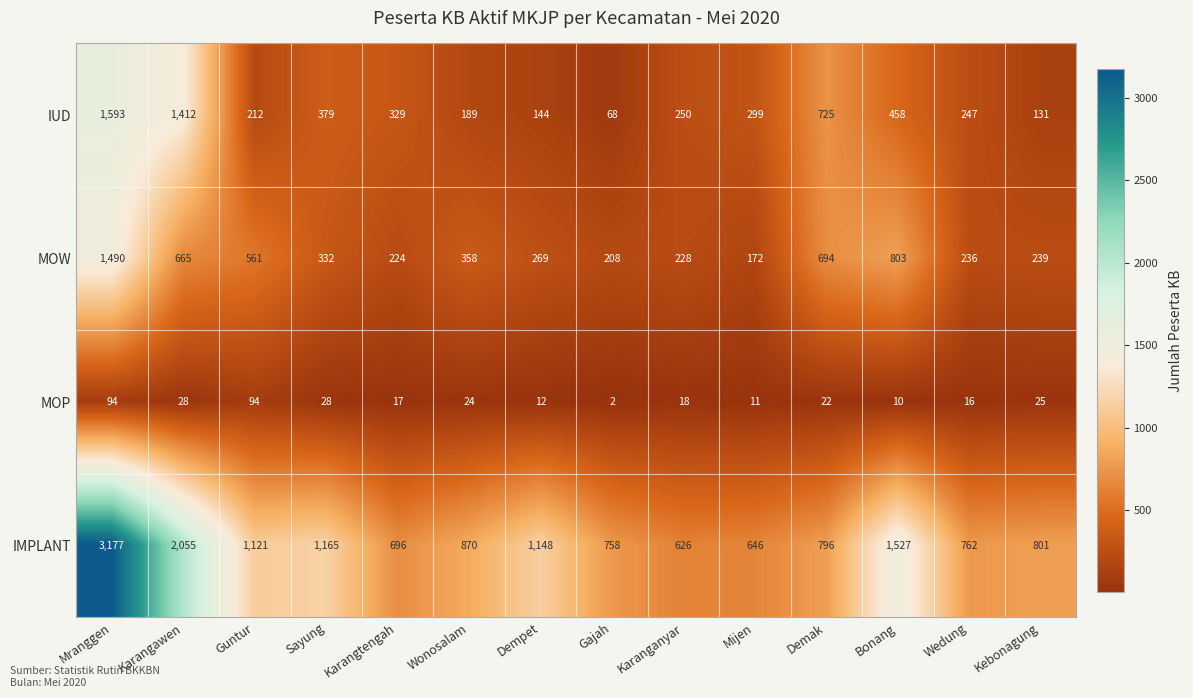

What is the total value across all series at Karangtengah?

1266